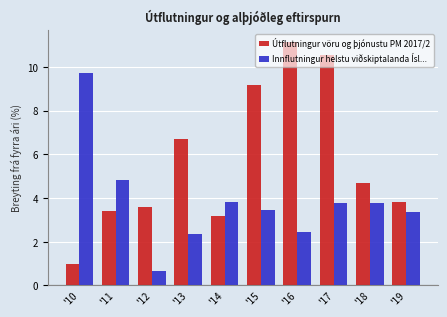

Which series has the largest total across all categories?

Útflutningur vöru og þjónustu PM 2017/2